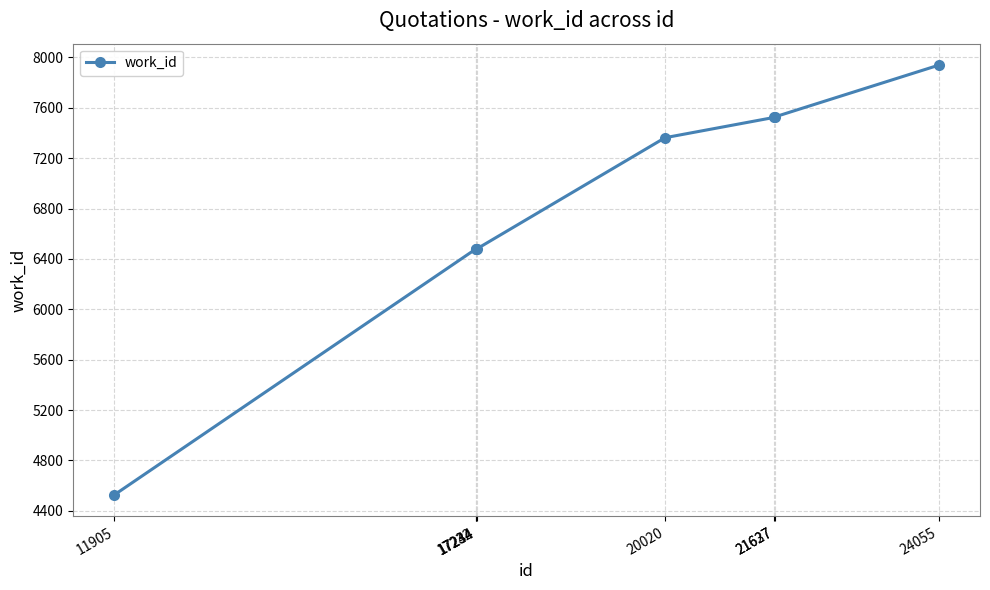

What is the sum of the values at 17244 and 17234?

12958